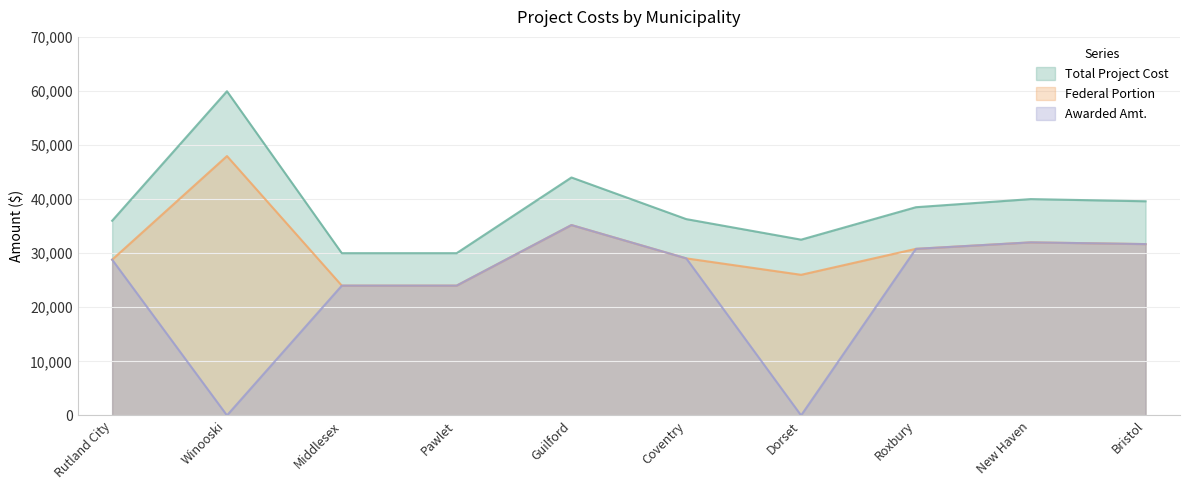

How many interior local valleys does the Federal Portion series have?

1